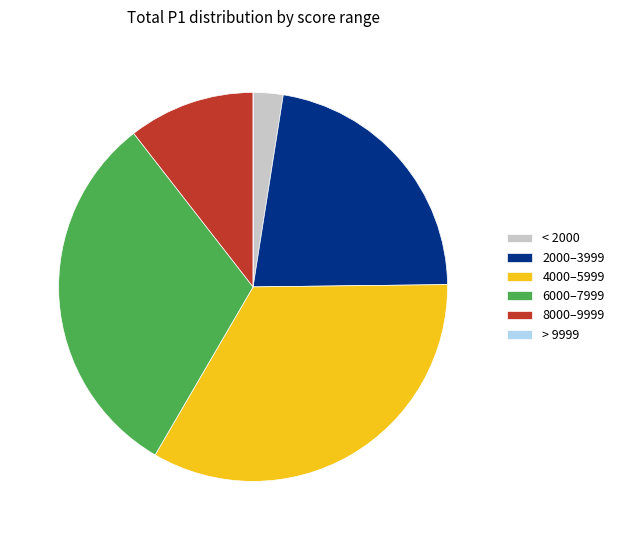

Is there any slice that represents more than half of the pie?

No